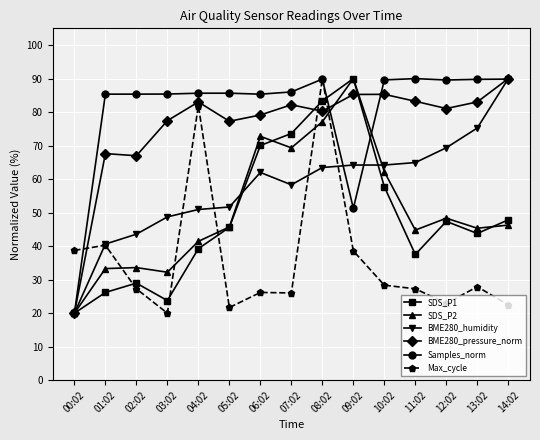

At how many categories does at least one series exceed 37?

15